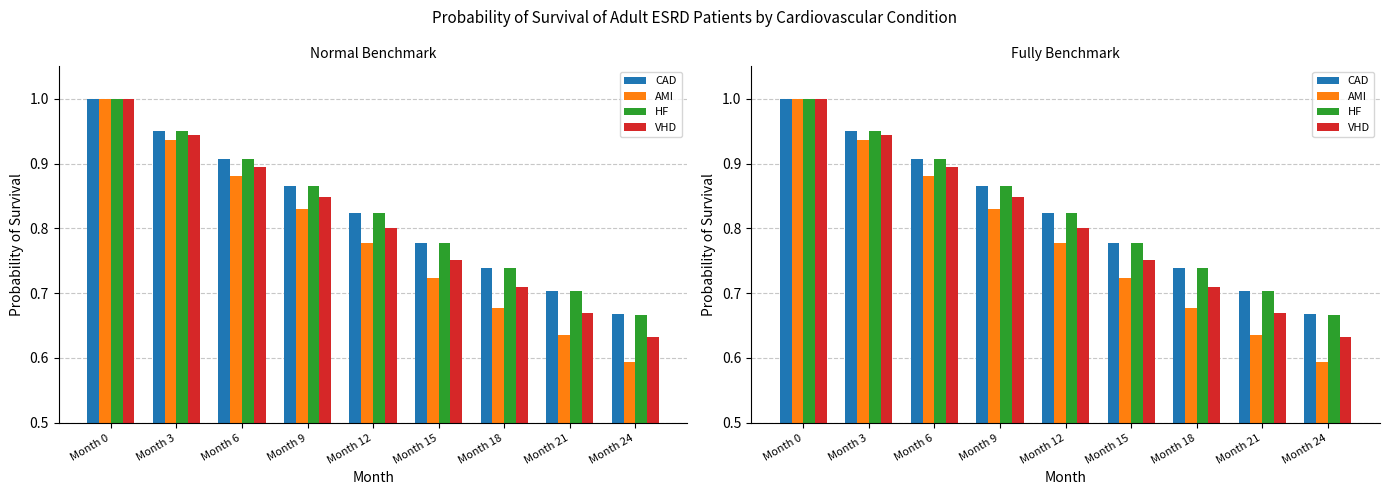

How many distinct data groups are displayed?

4